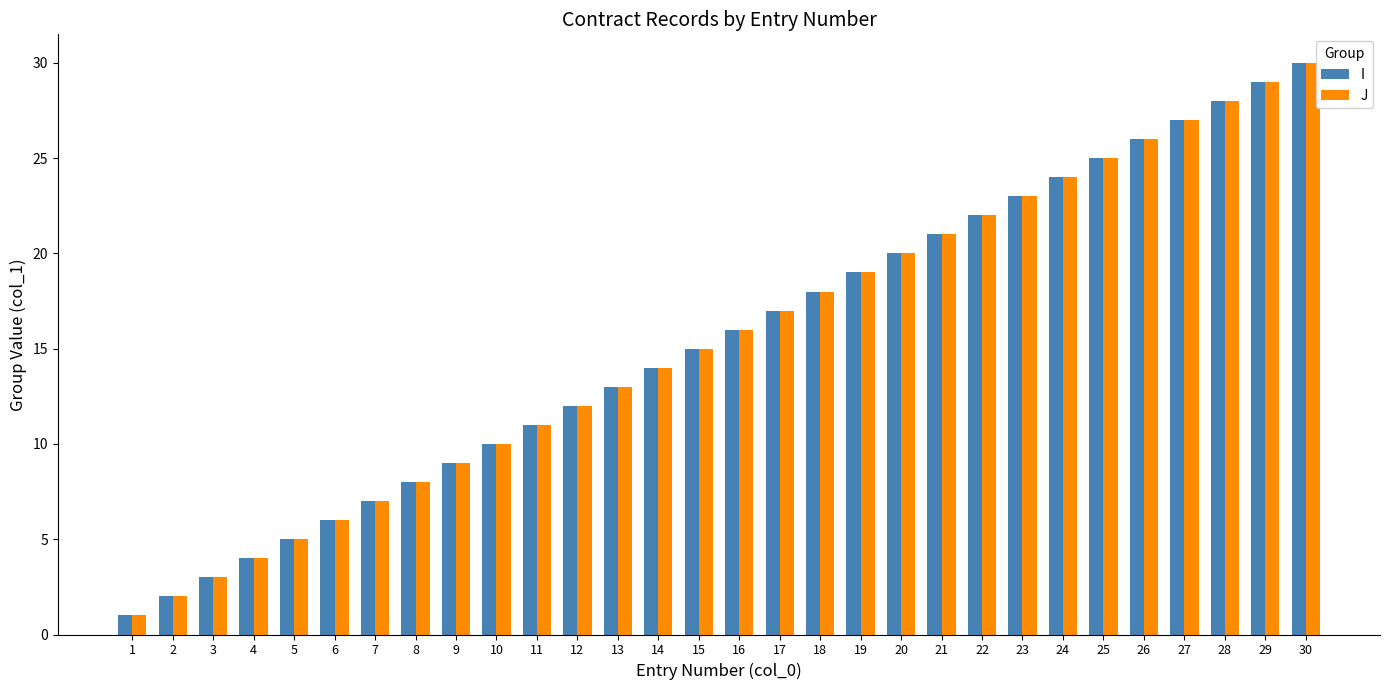

List the labels in order of J value, largest first.

30, 29, 28, 27, 26, 25, 24, 23, 22, 21, 20, 19, 18, 17, 16, 15, 14, 13, 12, 11, 10, 9, 8, 7, 6, 5, 4, 3, 2, 1